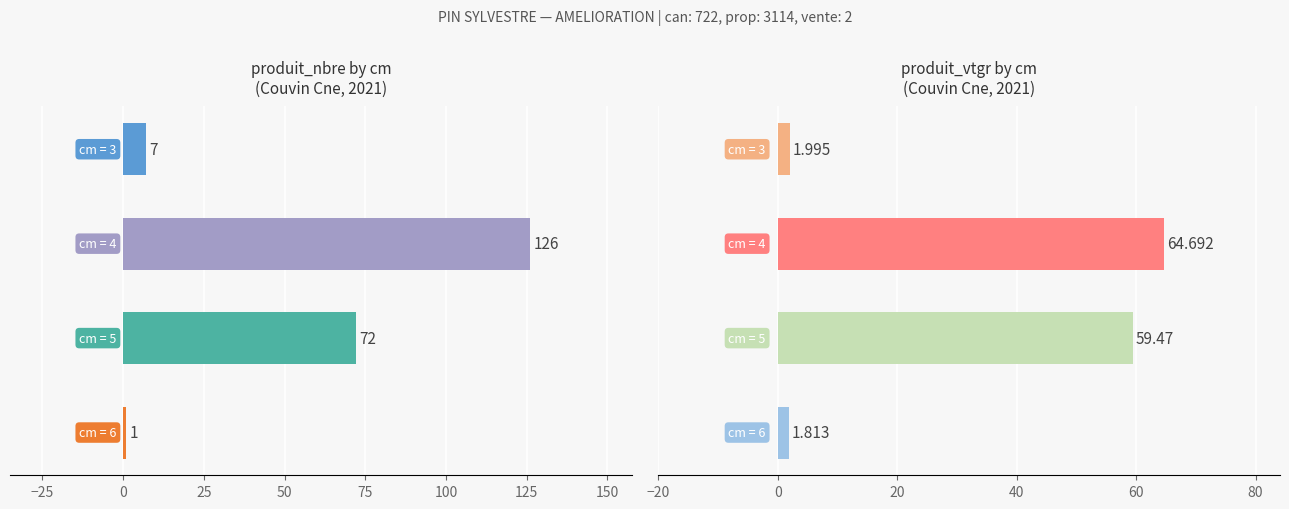

Is the value of produit_nbre at 25 greater than the value of produit_vtgr at 0?

No